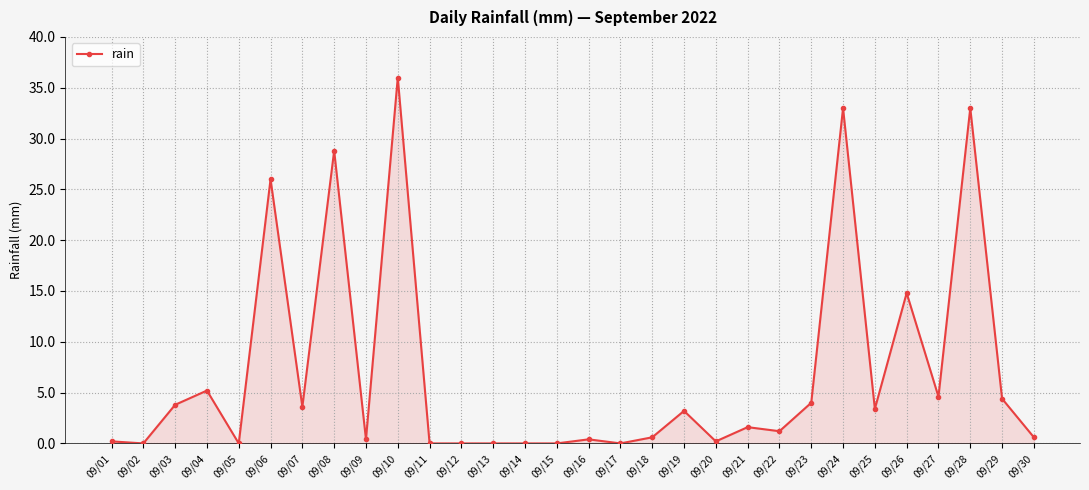

Between 09/26 and 09/09, which is larger?

09/26